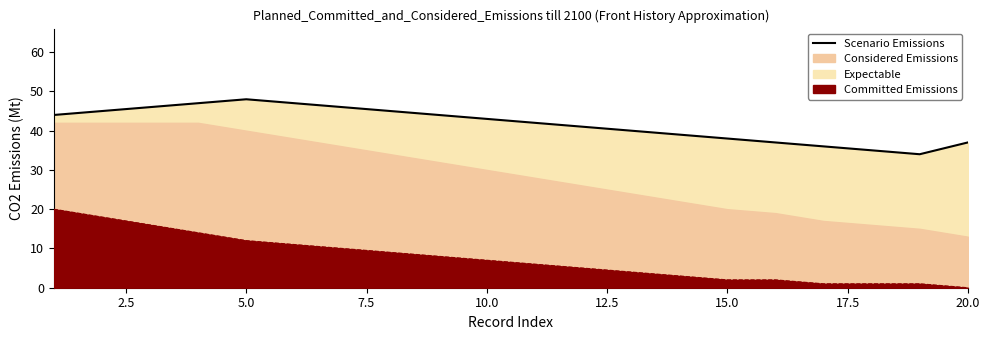

Reading left to right, extract all data points from this chart.

44	45	46	47	48	47	46	45	44	43	42	41	40	39	38	37	36	35	34	37